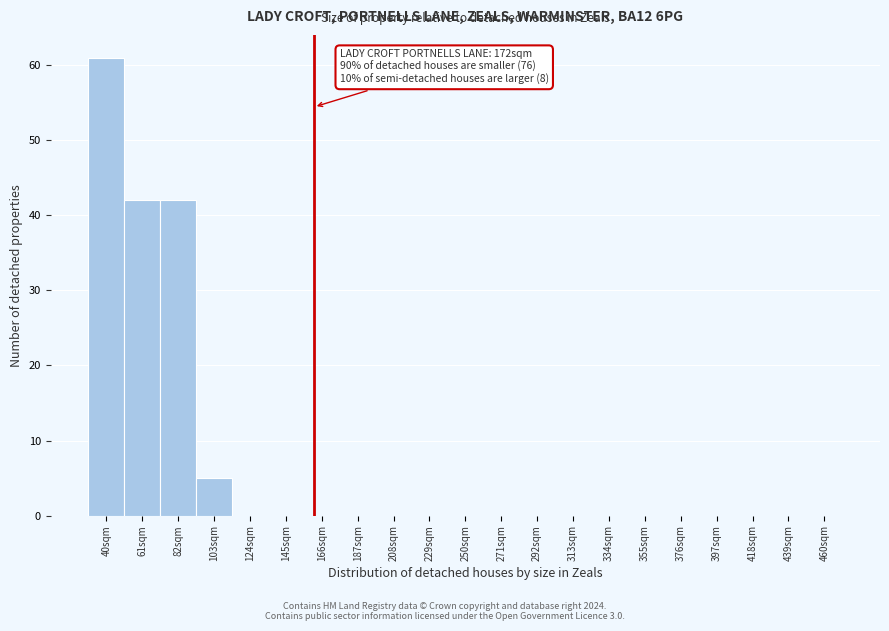

Reading left to right, extract all data points from this chart.

40sqm=61	61sqm=42	82sqm=42	103sqm=5	124sqm=0	145sqm=0	166sqm=0	187sqm=0	208sqm=0	229sqm=0	250sqm=0	271sqm=0	292sqm=0	313sqm=0	334sqm=0	355sqm=0	376sqm=0	397sqm=0	418sqm=0	439sqm=0	460sqm=0